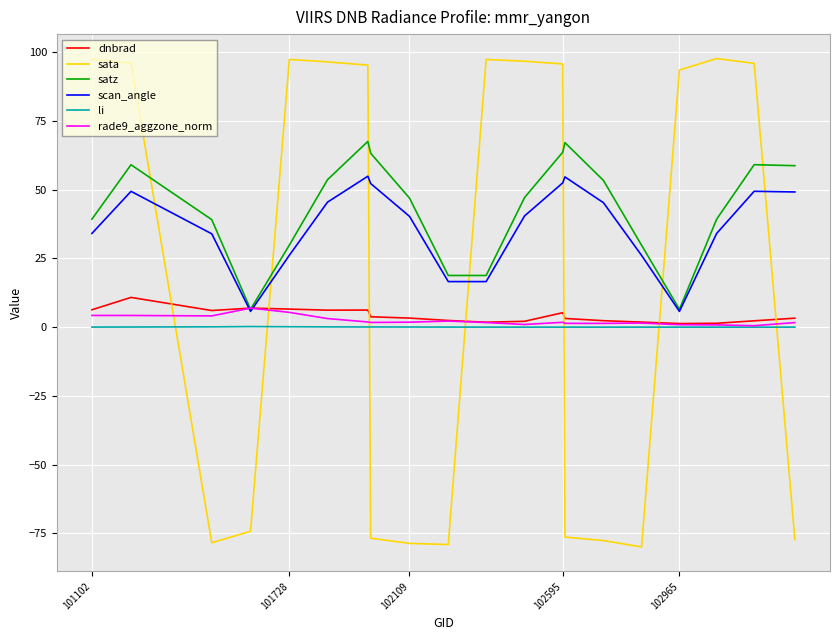

How many times do dnbrad and sata cross each other?

7